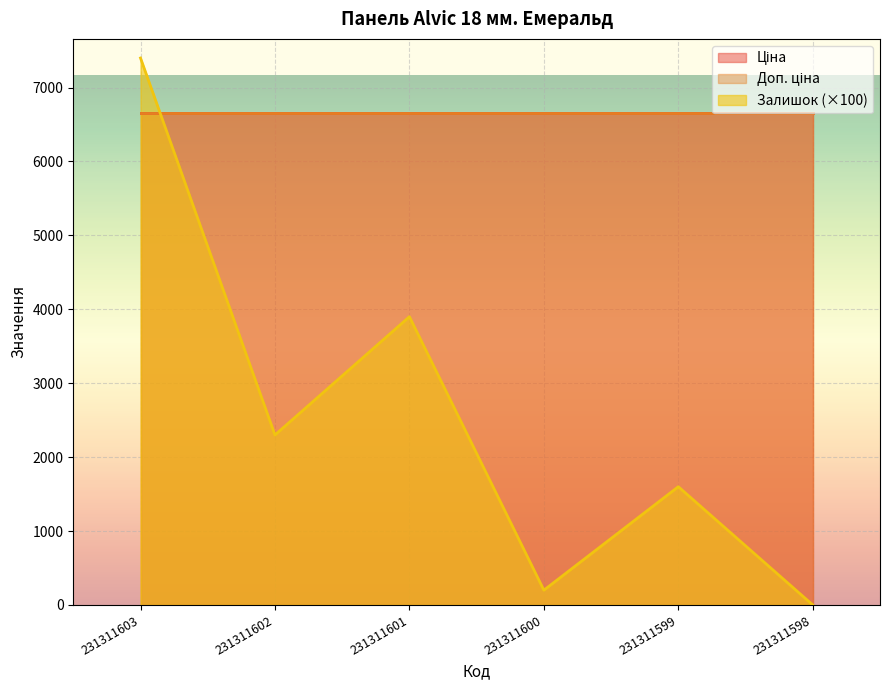

What is the value of the Доп. ціна point at the 4th from the left?

6658.9